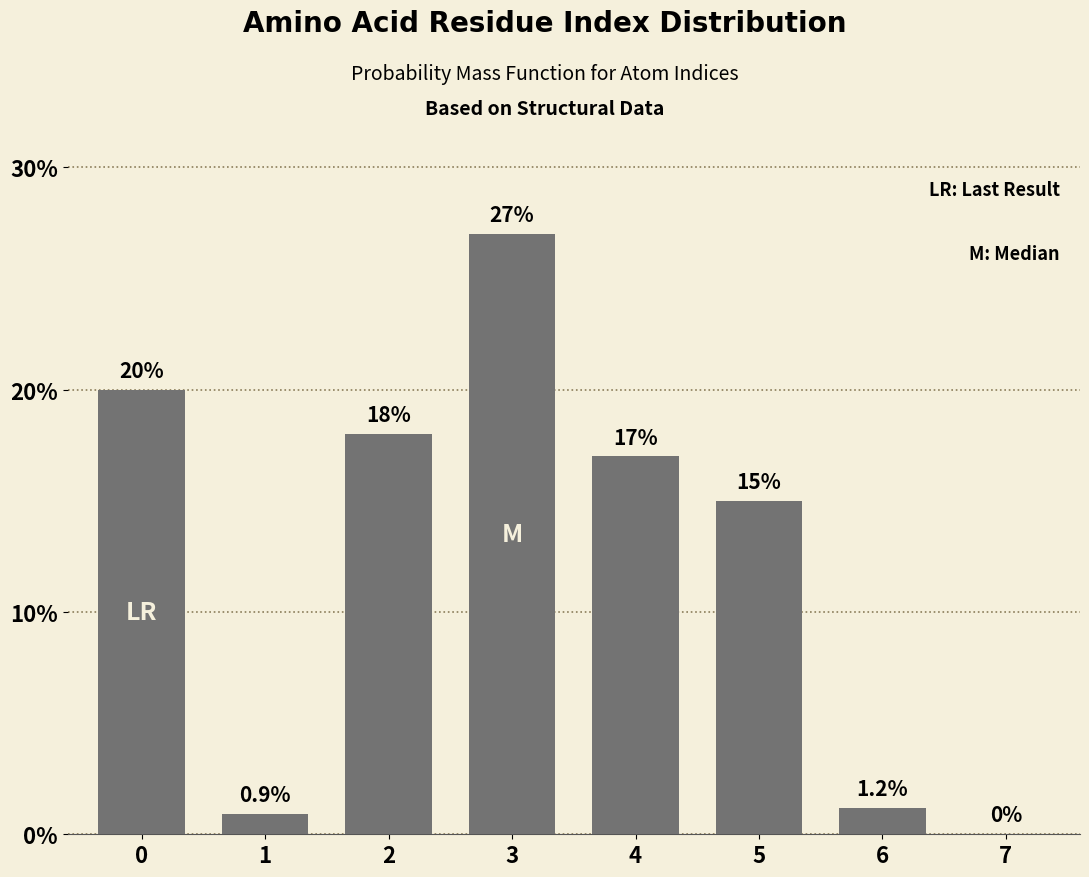

Reading left to right, what are all the values shown in this chart?

0=20.0	1=0.9	2=18.0	3=27.0	4=17.0	5=15.0	6=1.2	7=0.0